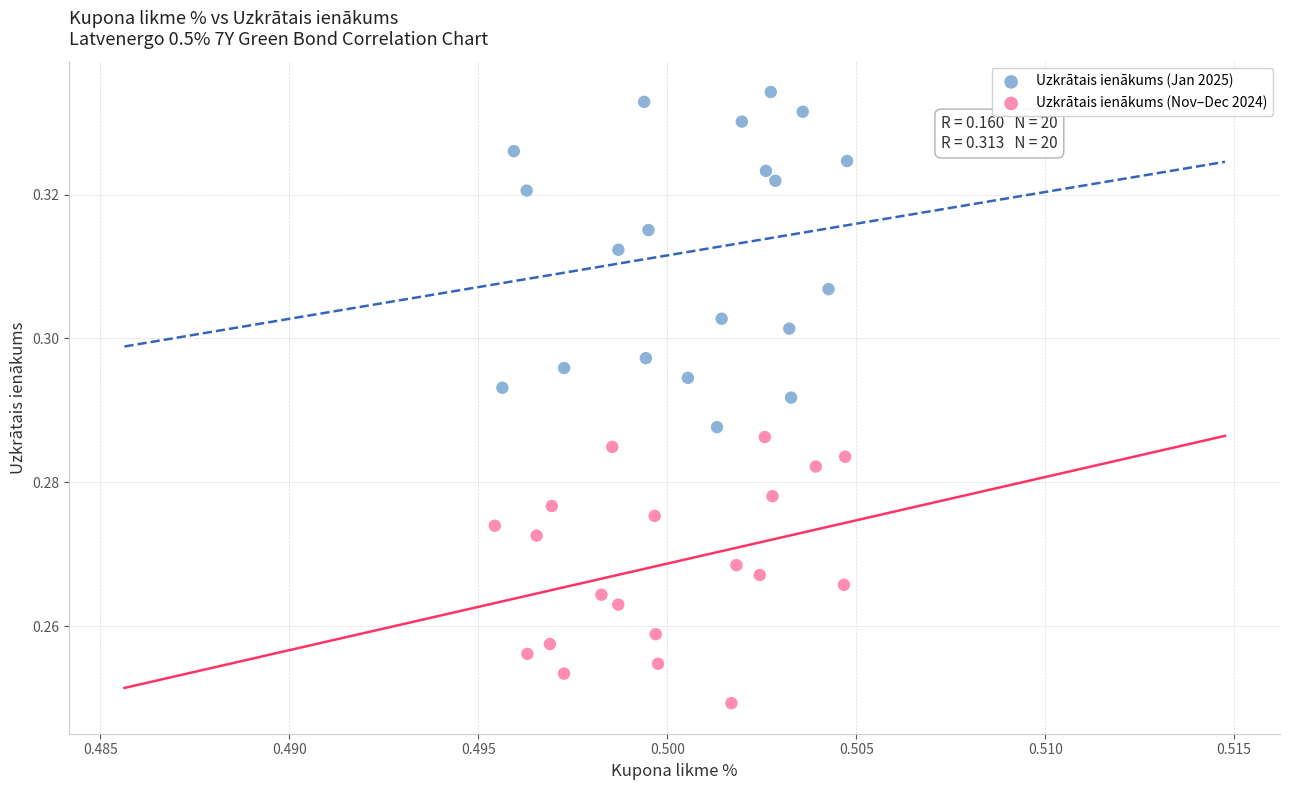

Which series has the widest spread of Y values?

Uzkrātais ienākums (Jan 2025)